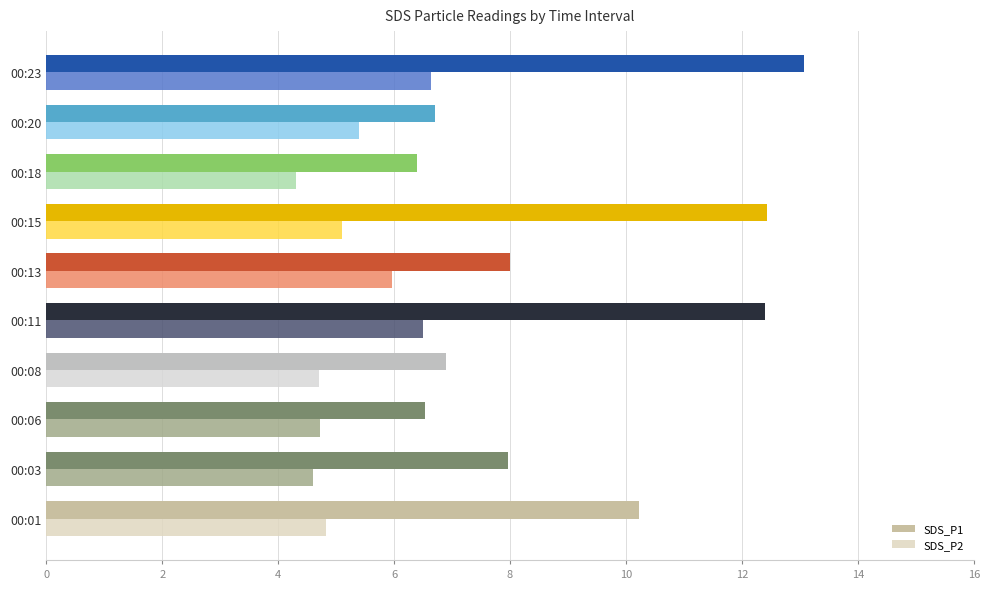

What is the average value of the SDS_P2 series?

5.3